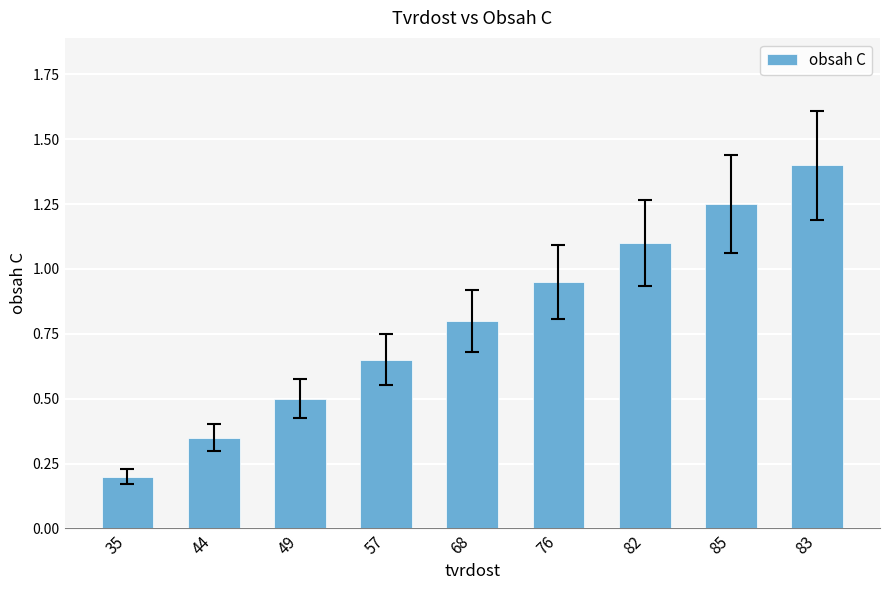

The value at 82 is 1.8. True or false?

False